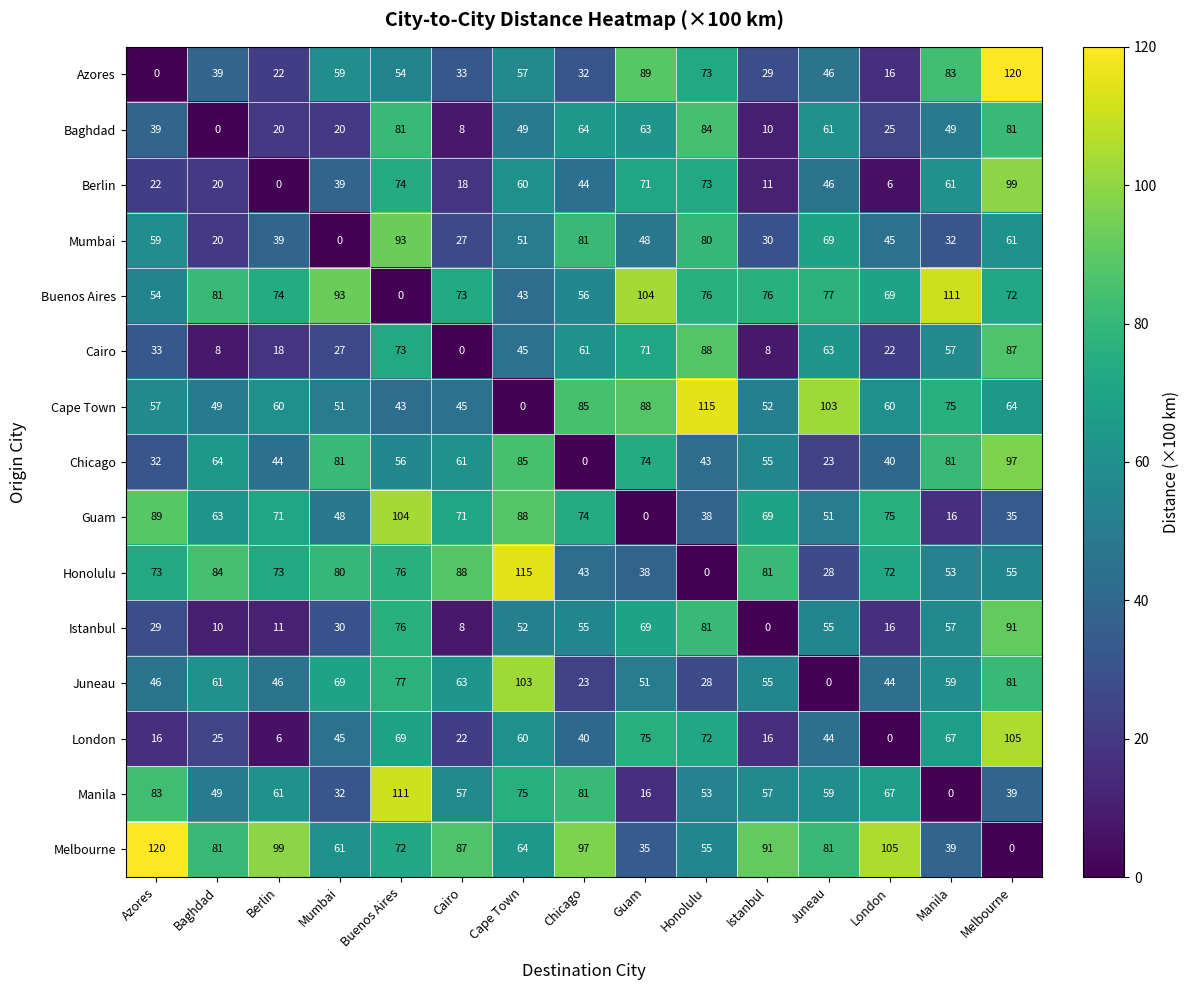

At which label does Istanbul first exceed 52?

Buenos Aires